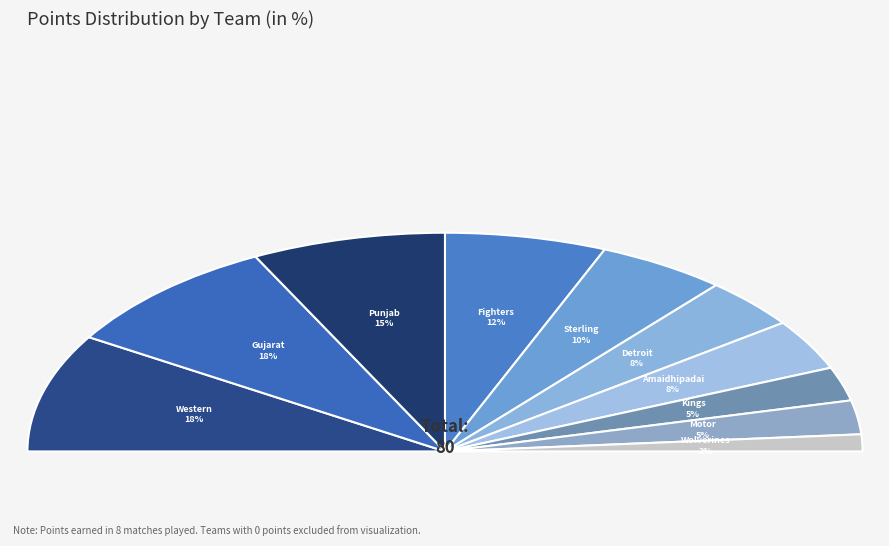

What percentage do Gujarat Lions and Kings XI together represent?

22.5%